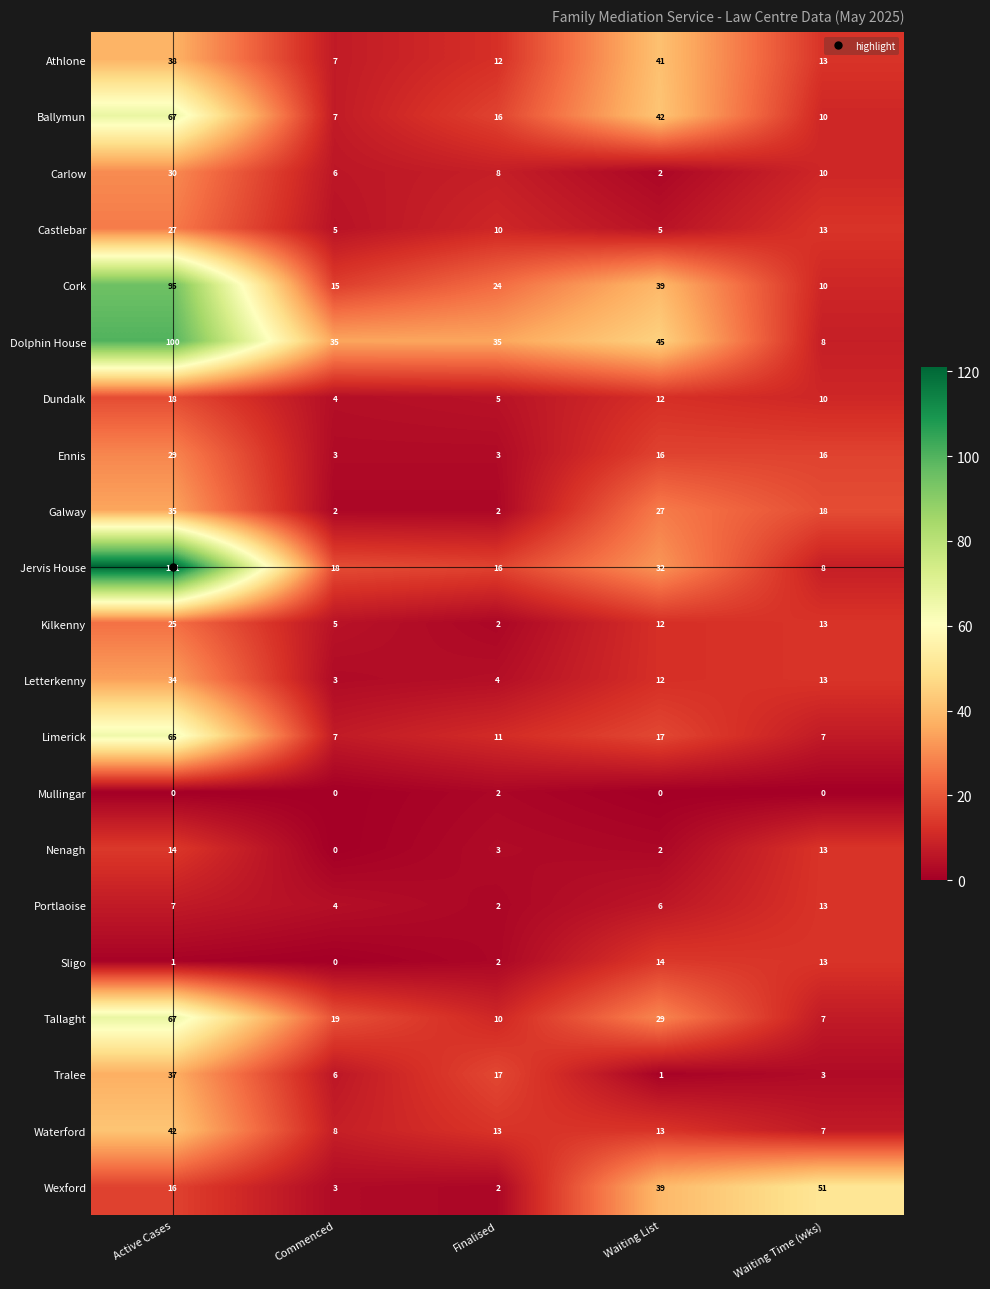

What is the maximum value for Dolphin House?

100